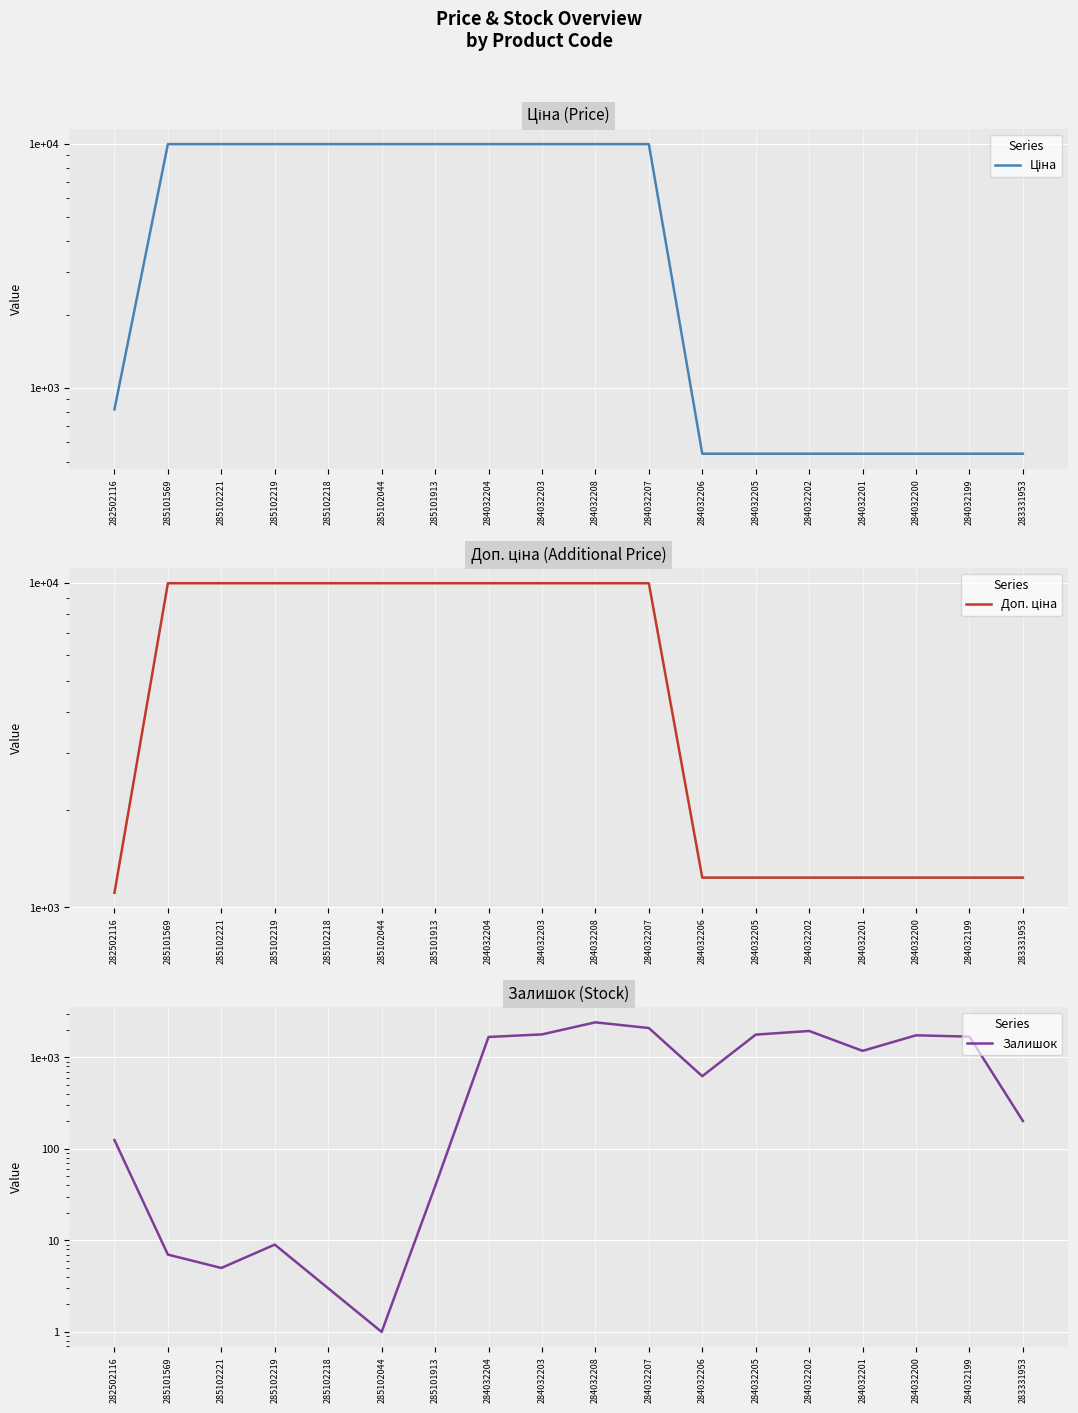

Reading right to left, transcribe all the data shown in this chart.

Ціна: 539.0	539.0	539.0	539.0	539.0	539.0	539.0	9975.0	9975.0	9975.0	9975.0	9975.0	9975.0	9975.0	9975.0	9975.0	9975.0	818.5
Доп. ціна: 1235.4	1235.4	1235.4	1235.4	1235.4	1235.4	1235.4	9975.0	9975.0	9975.0	9975.0	9975.0	9975.0	9975.0	9975.0	9975.0	9975.0	1109.2
Залишок: 202.0	1688.0	1745.0	1180.0	1946.0	1776.0	624.0	2096.0	2419.0	1786.0	1674.0	39.0	1.0	3.0	9.0	5.0	7.0	125.0